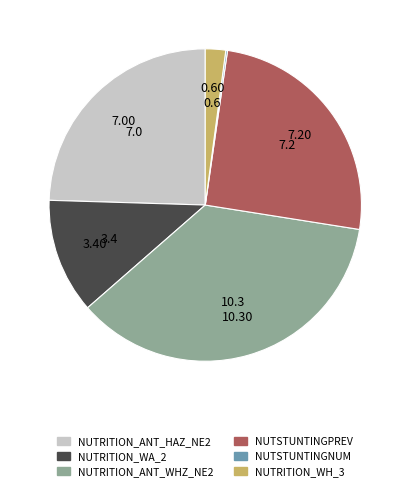

Does NUTRITION_ANT_HAZ_NE2 account for over 50% of the chart?

No